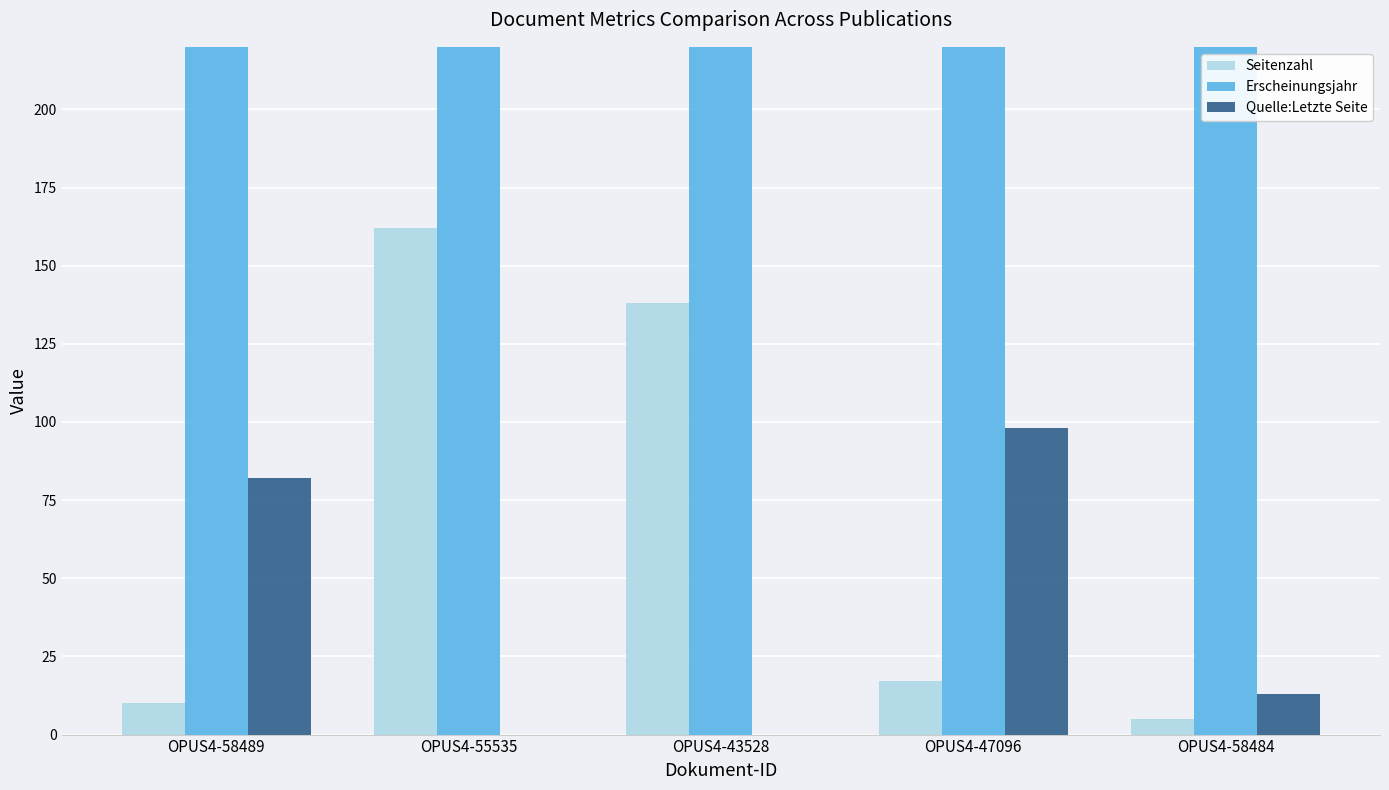

The Erscheinungsjahr series shows 2882 at OPUS4-47096. True or false?

False